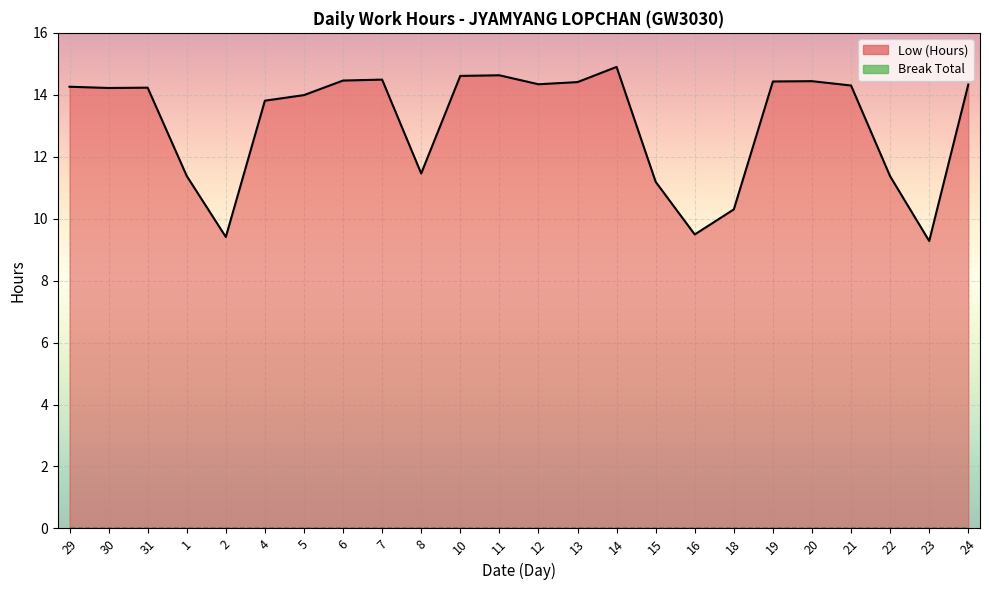

Count the number of data series in this chart.

1